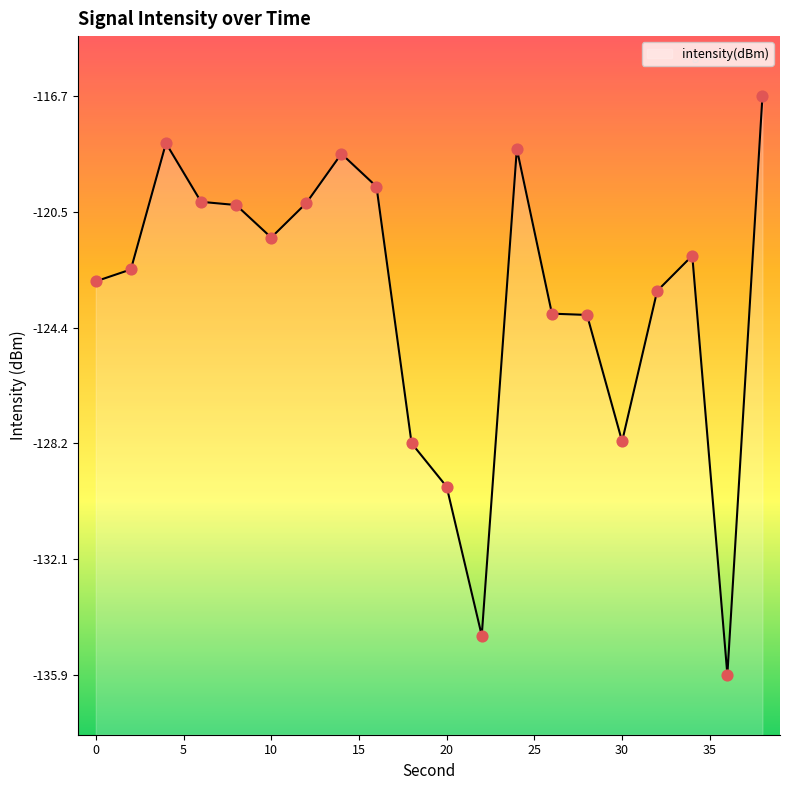

What is the change in value from 4 to 8?

-2.1